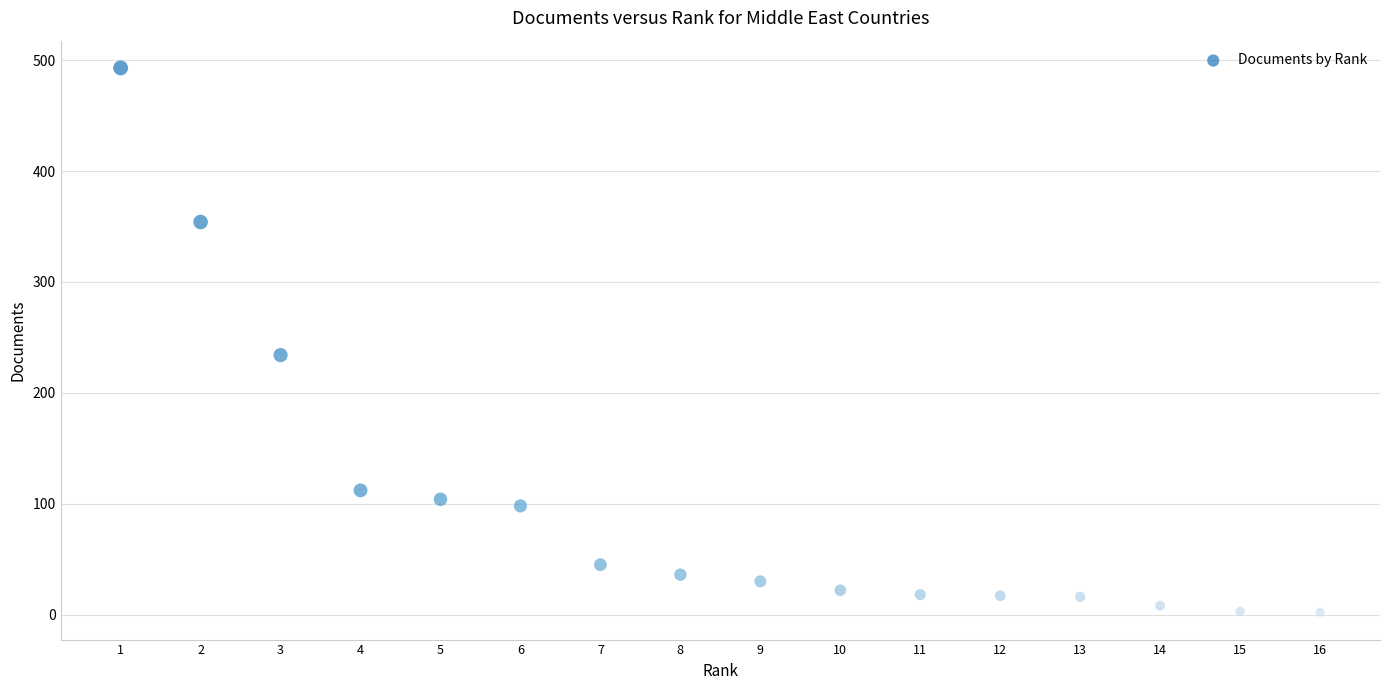

What is the range of Y values (max minus min)?

491